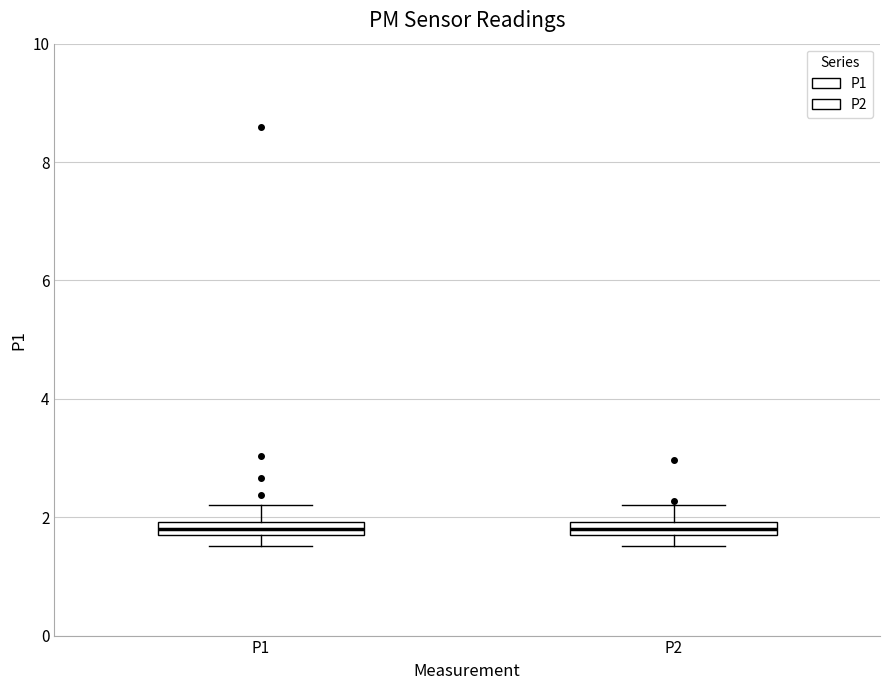

Where does the upper whisker of the box for P1 end on the y-axis? The values are not printed on the chart, so give them approximately, as read against the axis.

2.2